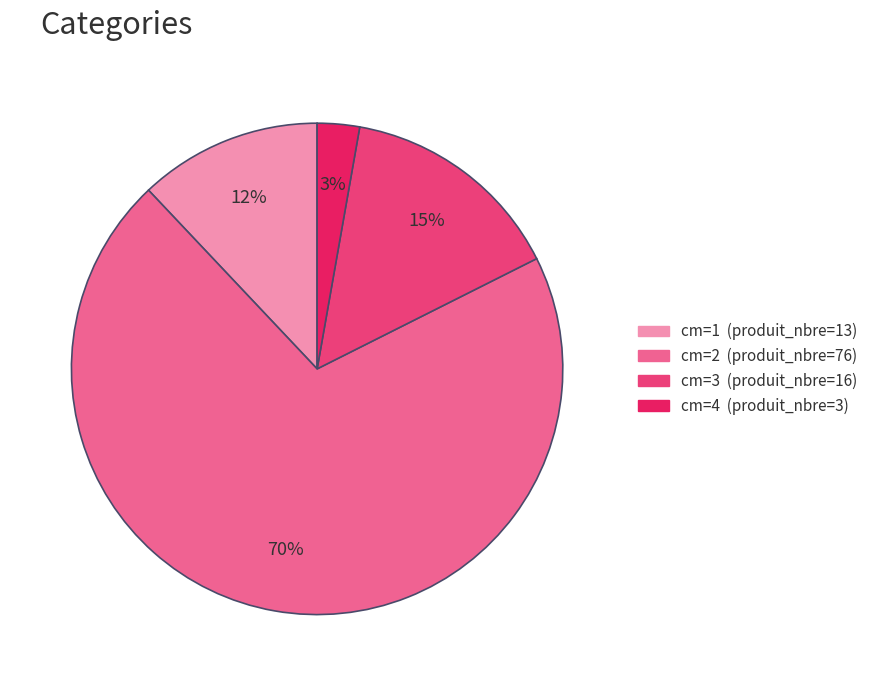

To the nearest percent, what is the average slice percentage?

25%